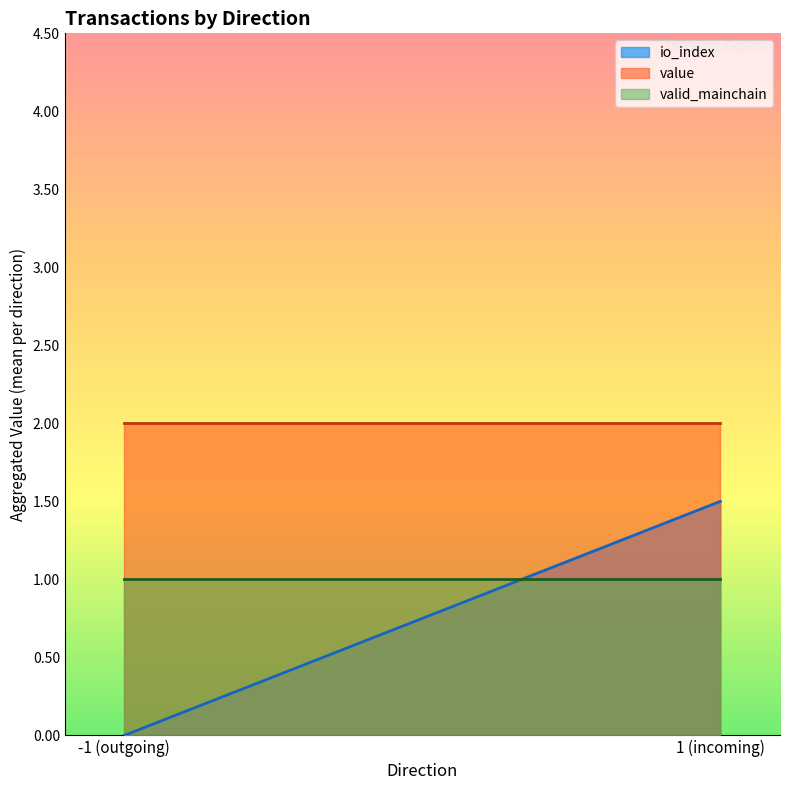

True or false: io_index and value cross at least once.

False